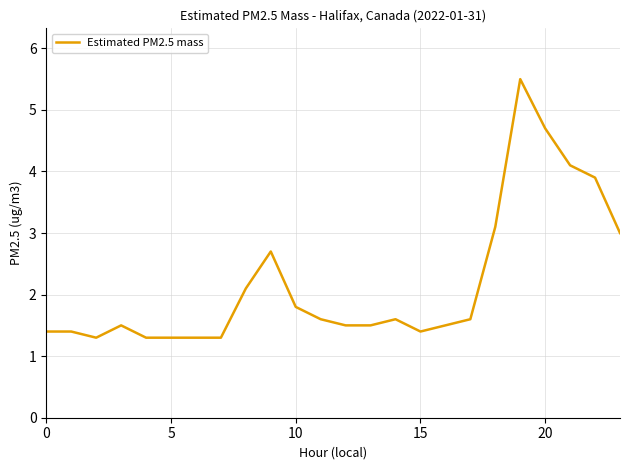

Reading left to right, what are all the values shown in this chart?

1.4	1.4	1.3	1.5	1.3	1.3	1.3	1.3	2.1	2.7	1.8	1.6	1.5	1.5	1.6	1.4	1.5	1.6	3.1	5.5	4.7	4.1	3.9	3.0